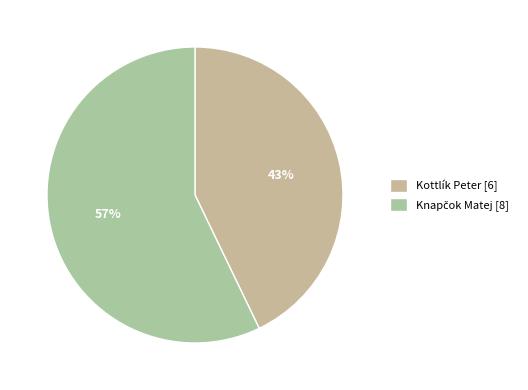

Is the sum of Knapčok Matej and Kottlík Peter greater than half?

Yes